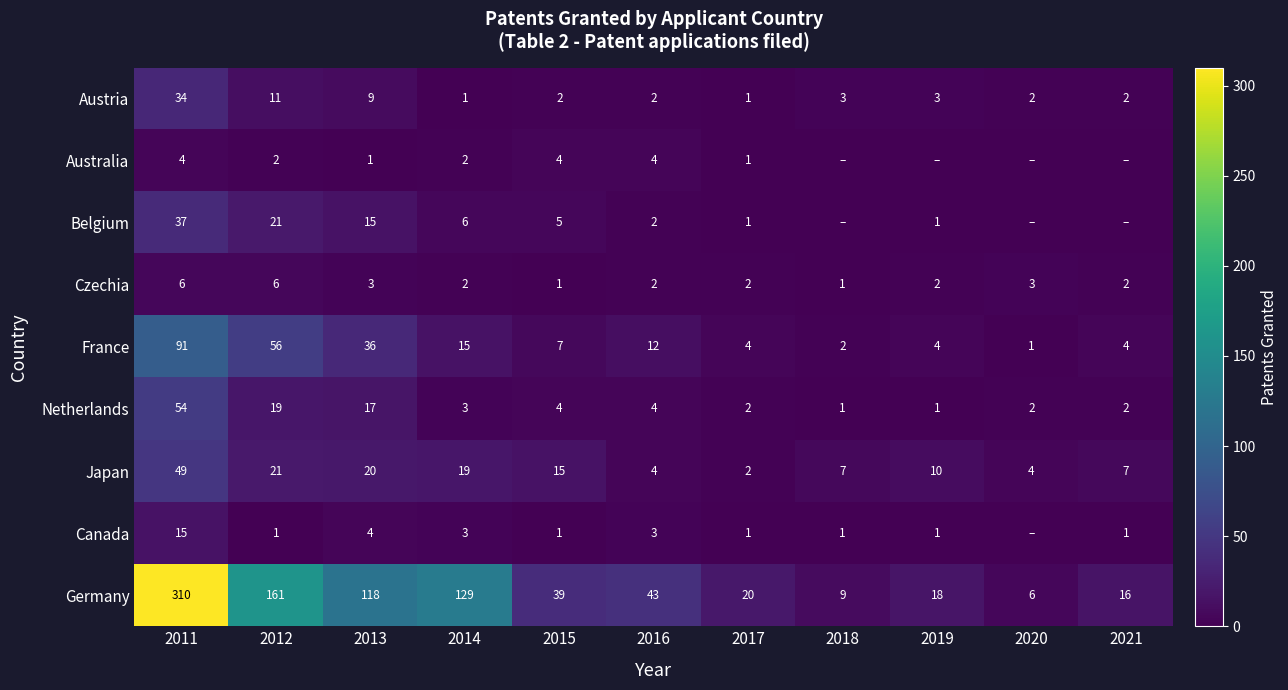

What is the total value across all series at 2014?

180